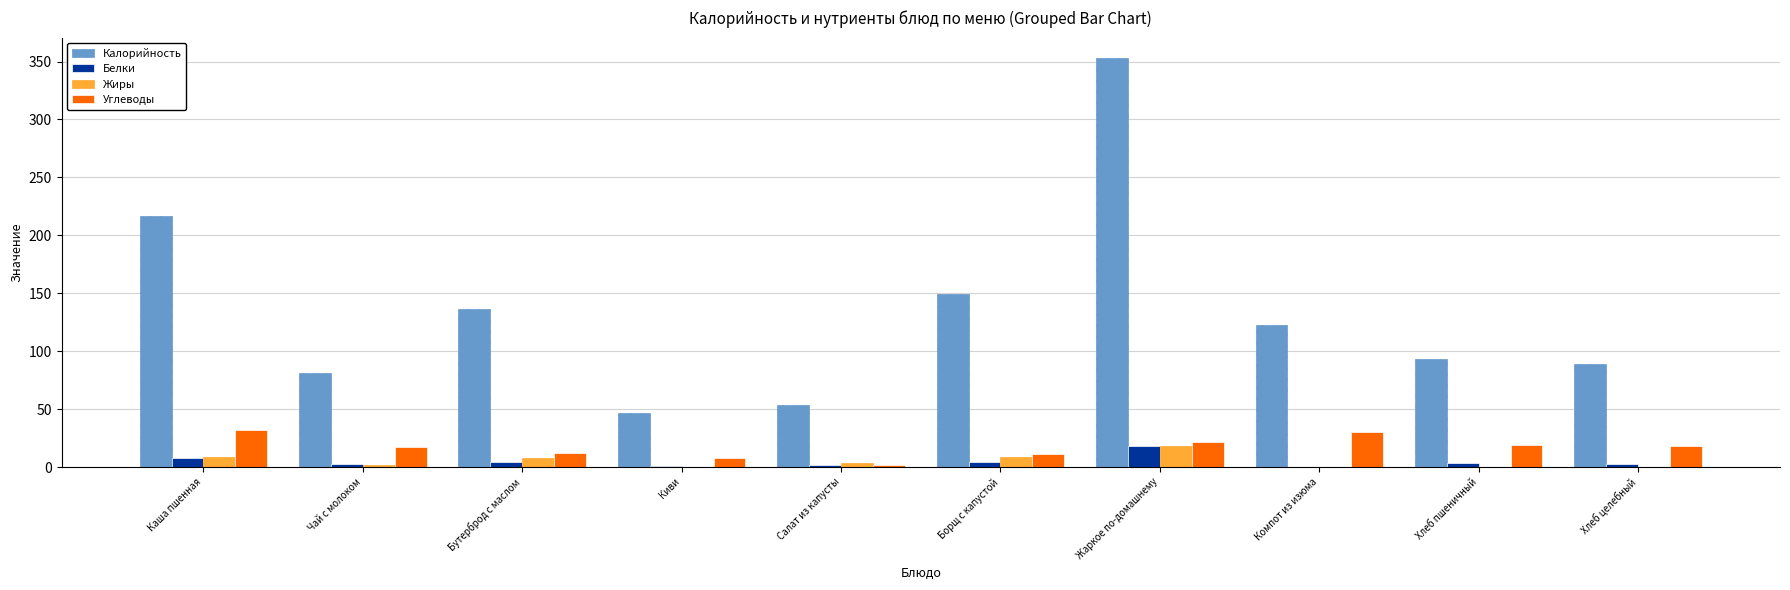

What is the greatest value displayed?

353.0